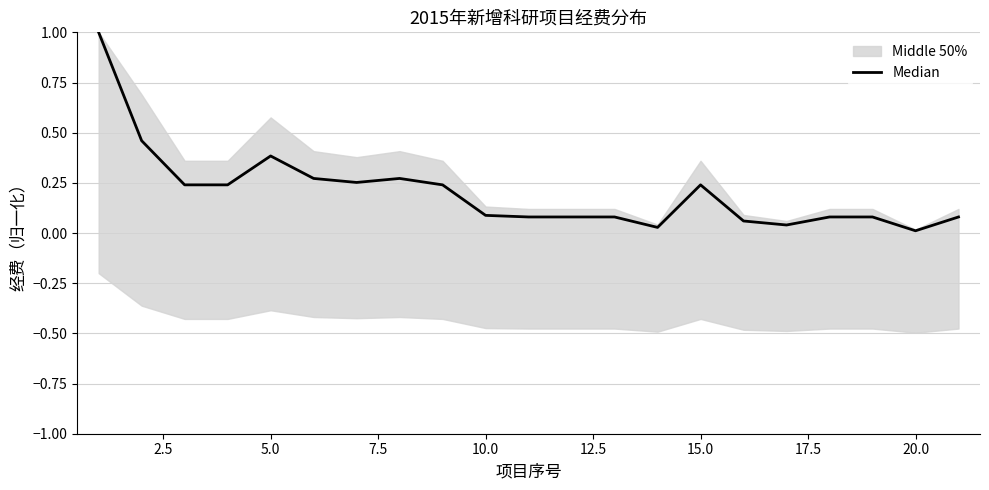

How many categories are shown in the chart?

21